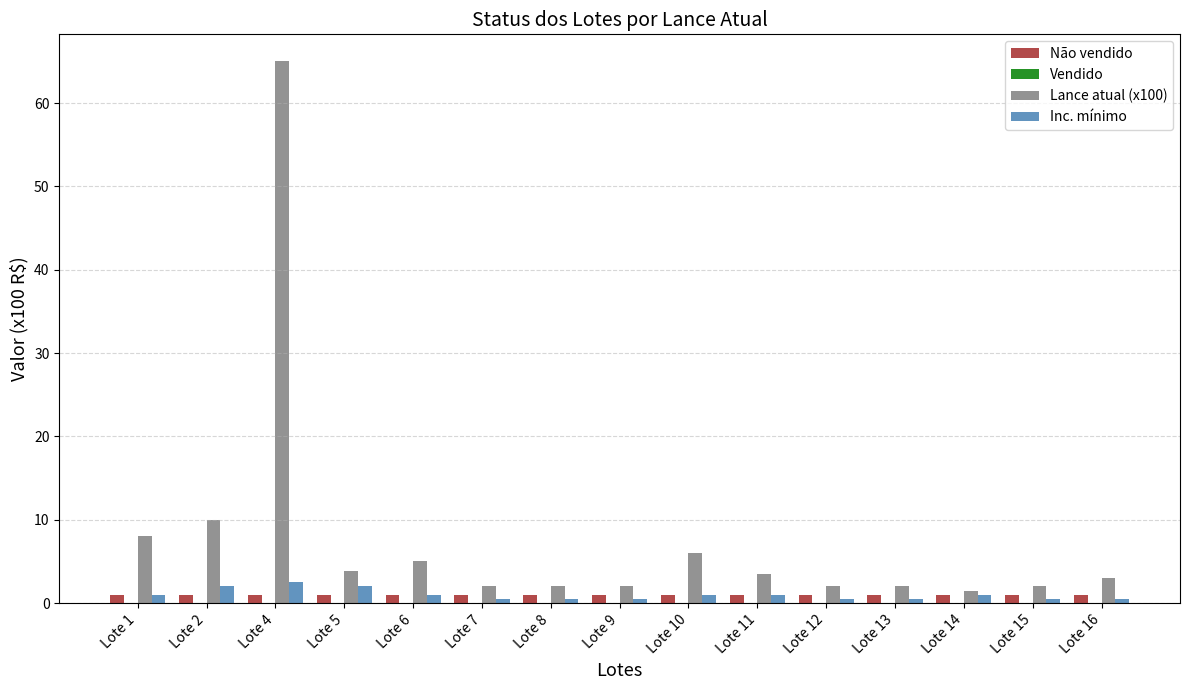

What is the sum of all Lance atual (x100) values?

117.8